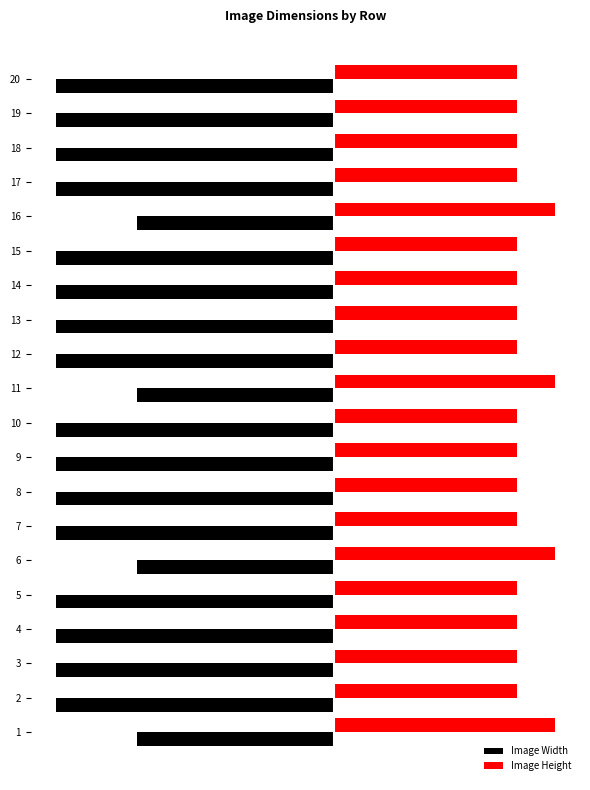

What are all the series names shown in the legend?

Image Width, Image Height